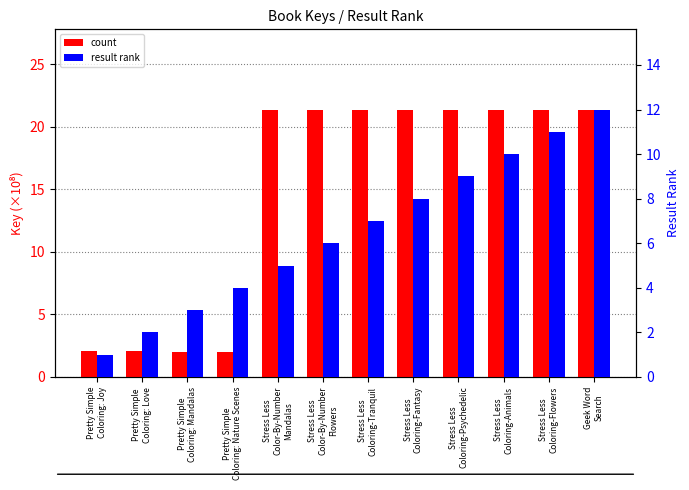

What is the value of the result rank bar at the 6th from the left?

6.0